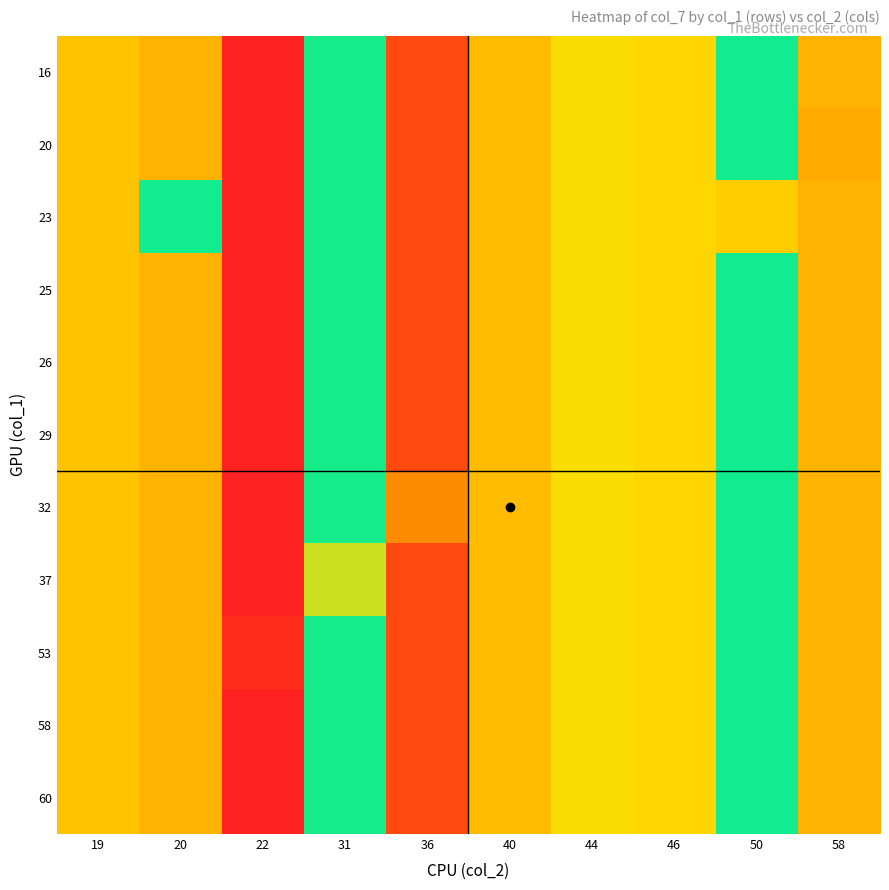

How many categories are shown in the chart?

10